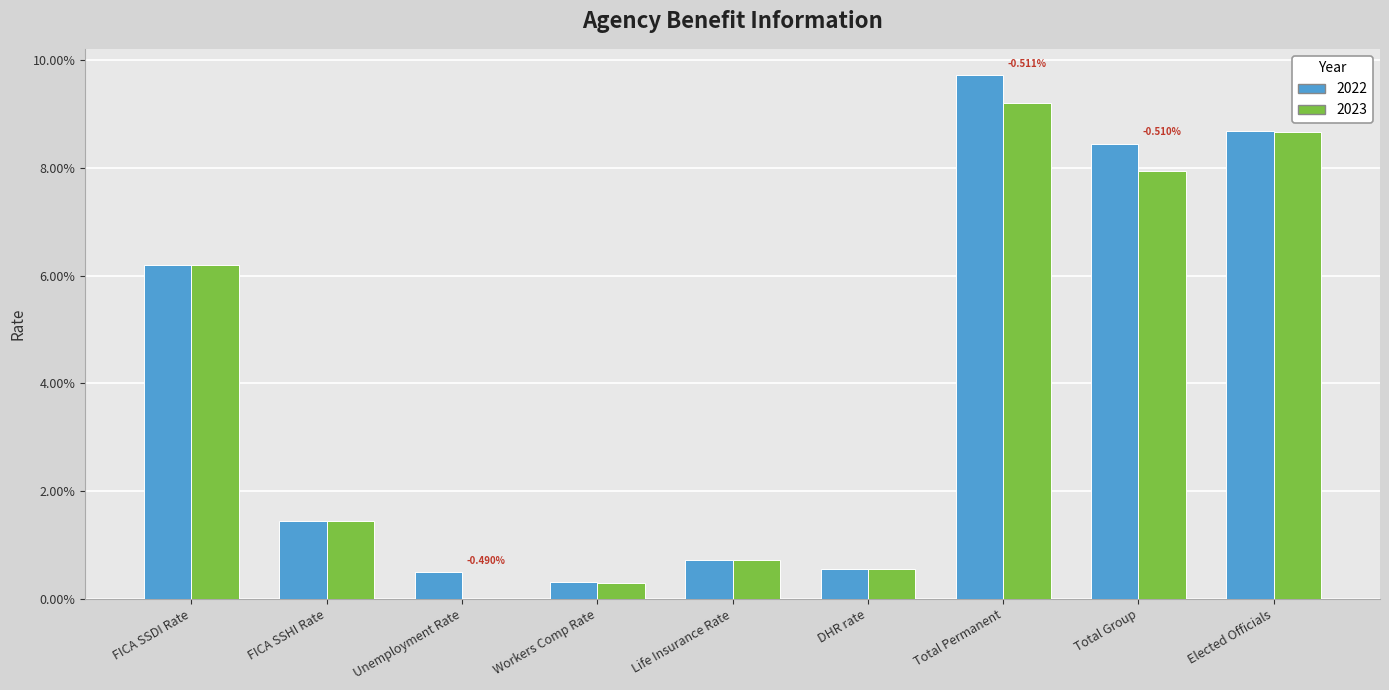

What is the label of the 3rd bar from the right?

Total Permanent